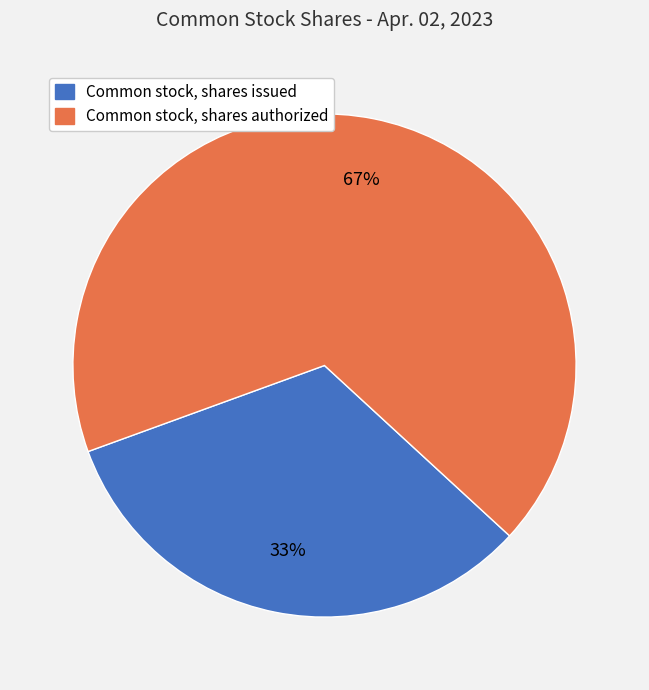

Is Common stock, shares authorized the majority of the pie?

Yes